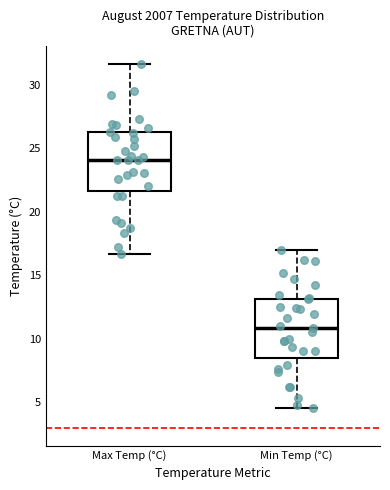

Reading left to right, transcribe this box plot: for each box, give where its median line is, the range the box spans, and where its two whiskers end, as read against the y-axis. The values are not printed on the chart, so give them approximately, as read against the axis.

Max Temp (°C): median 24.0, box 21.5 to 26.5, whiskers 16.5 to 31.5
Min Temp (°C): median 11.0, box 8.5 to 13.0, whiskers 4.5 to 17.0